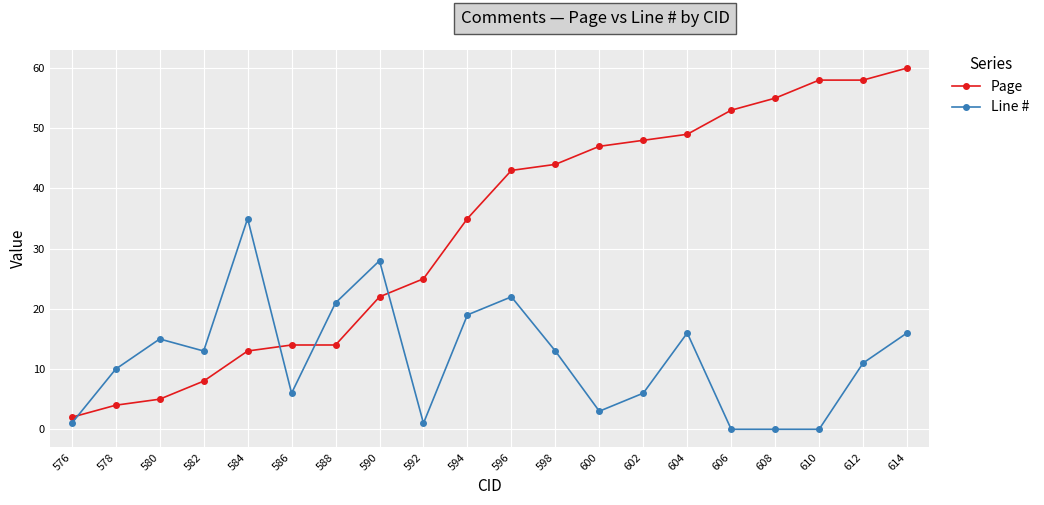

What is the approximate value of Line # at 582, to the nearest 10?

10